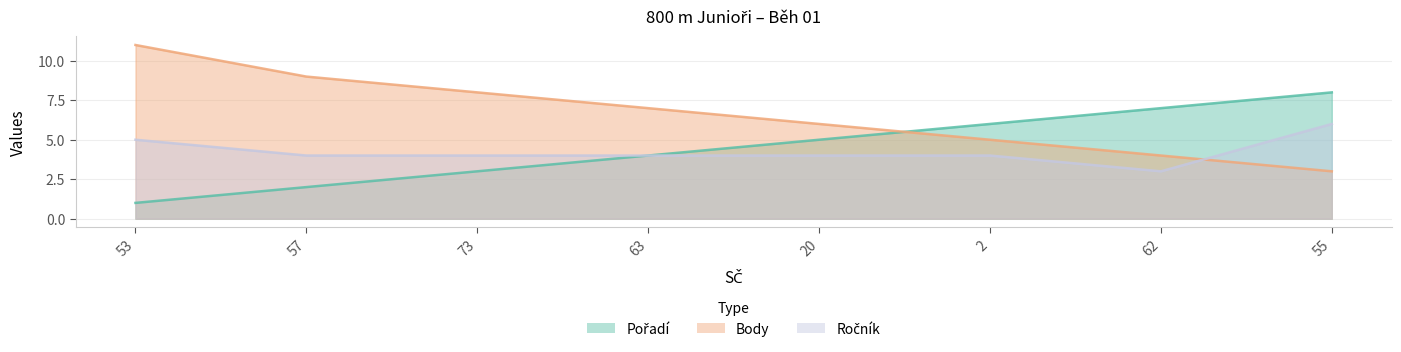

What is the difference between the Body values at 53 and 73?

3